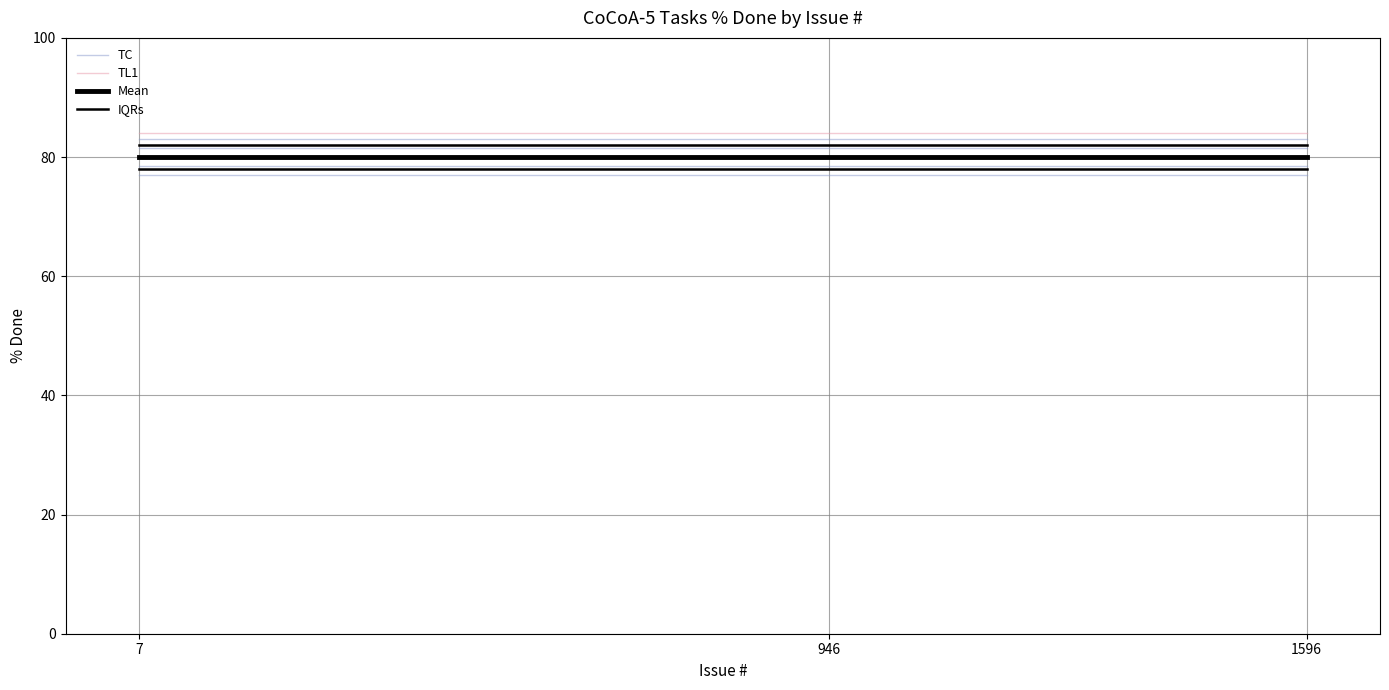

Read the TL1 value at 7.

78